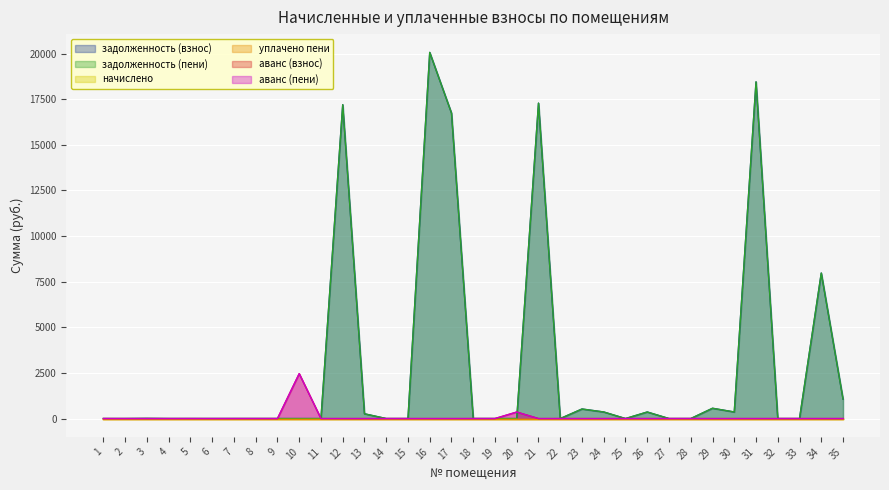

In аванс (взнос), how many points are lower than both neighbors (excluding endpoints)?

4